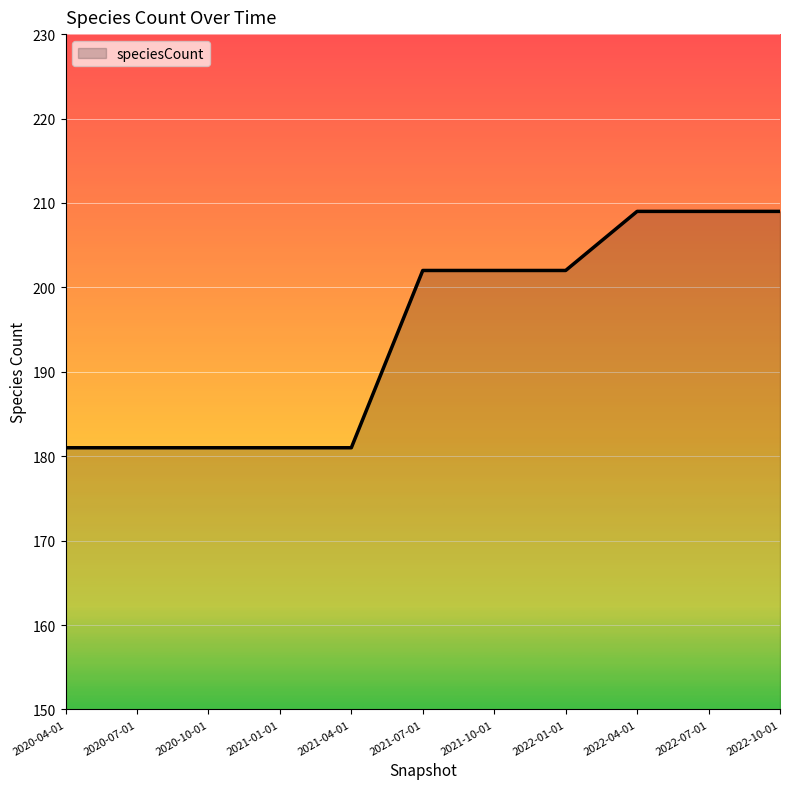

The value at 2021-01-01 is 240. True or false?

False